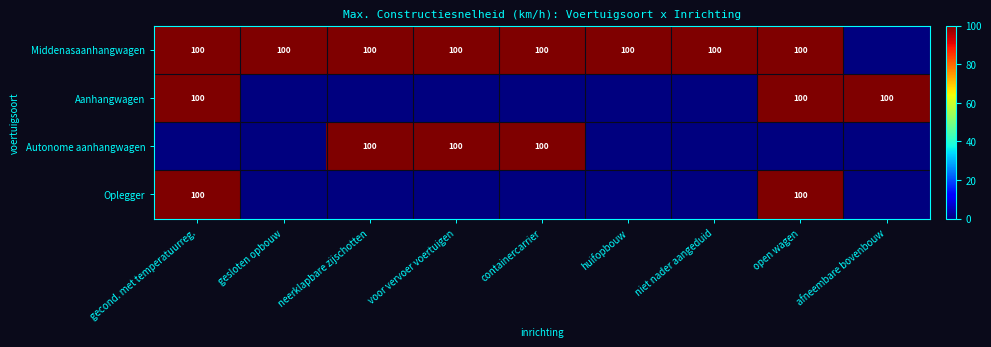

The value of Middenasaanhangwagen at niet nader aangeduid is 28. True or false?

False